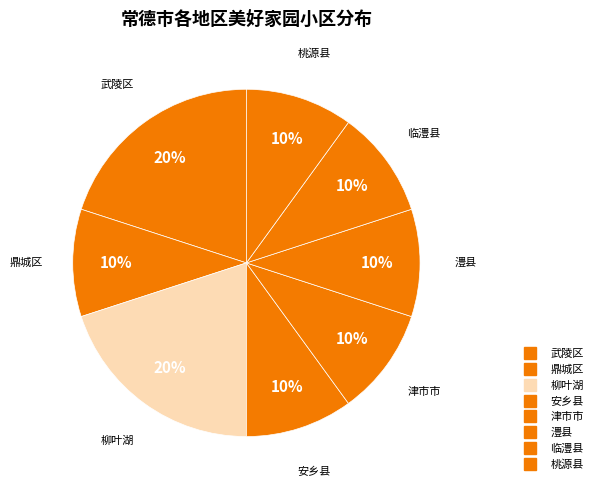

Count the number of slices in the pie.

8